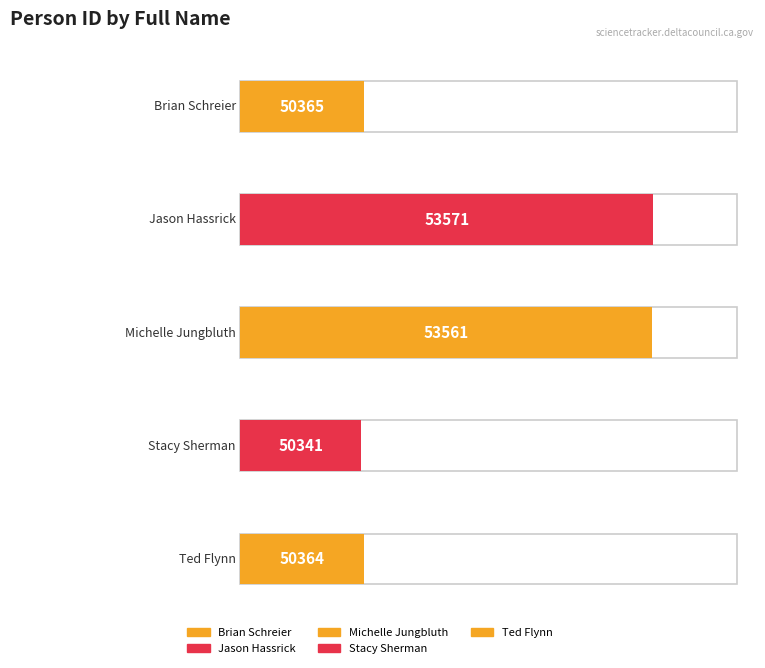

What is the change in value from Jason Hassrick to Stacy Sherman?

-3230